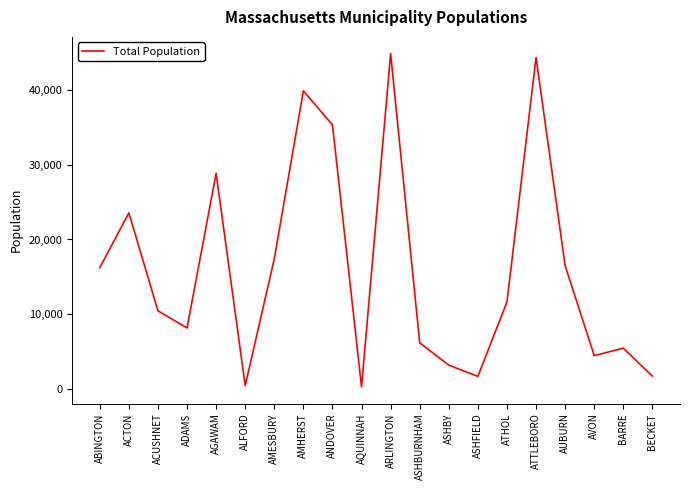

What is the maximum value shown in the chart?

44815